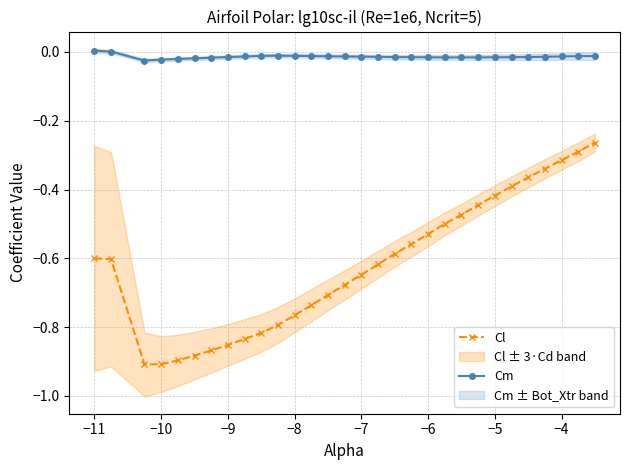

True or false: Cl and Cm cross at least once.

False